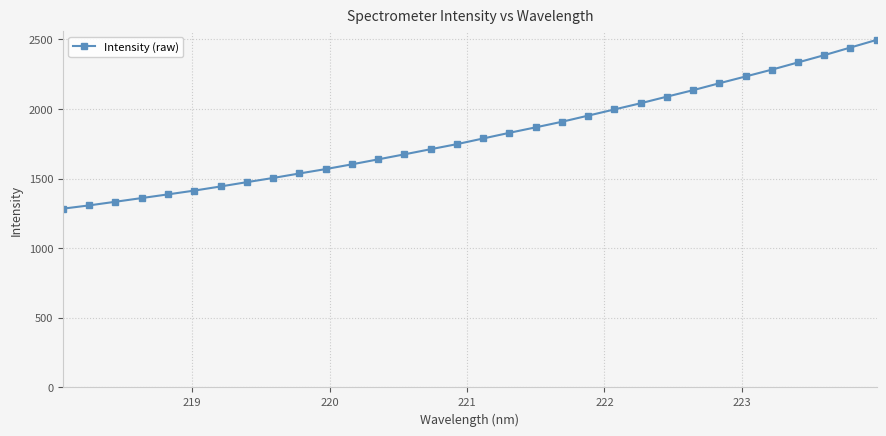

What is the value of the 17th point from the left?

1787.7